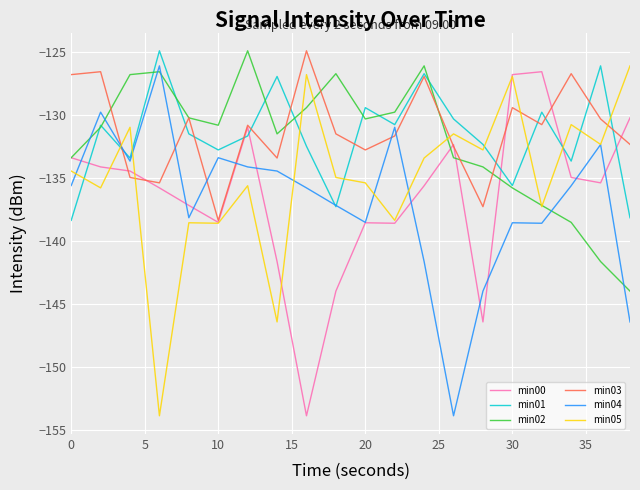

What is the minimum value for min01?

-138.4